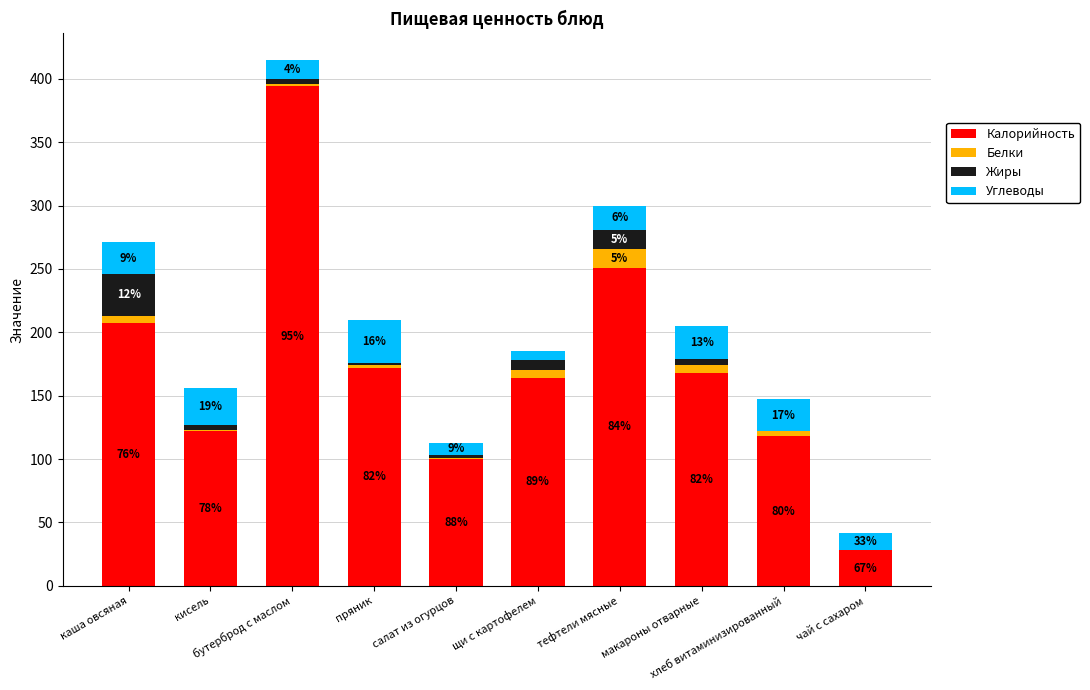

Are the bars grouped side by side (vs. stacked)?

No